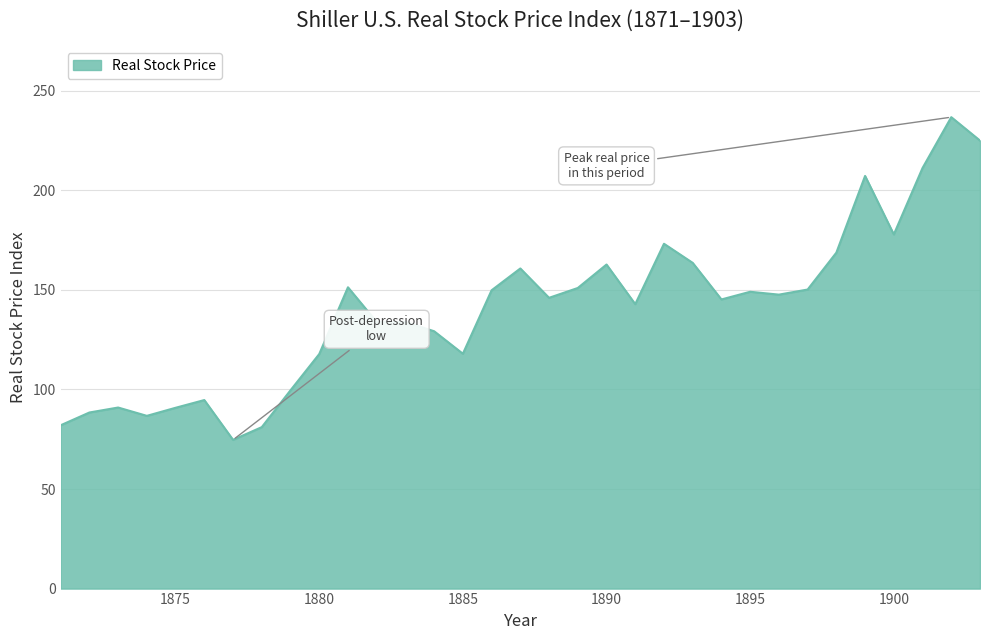

What is the greatest value displayed?

236.8